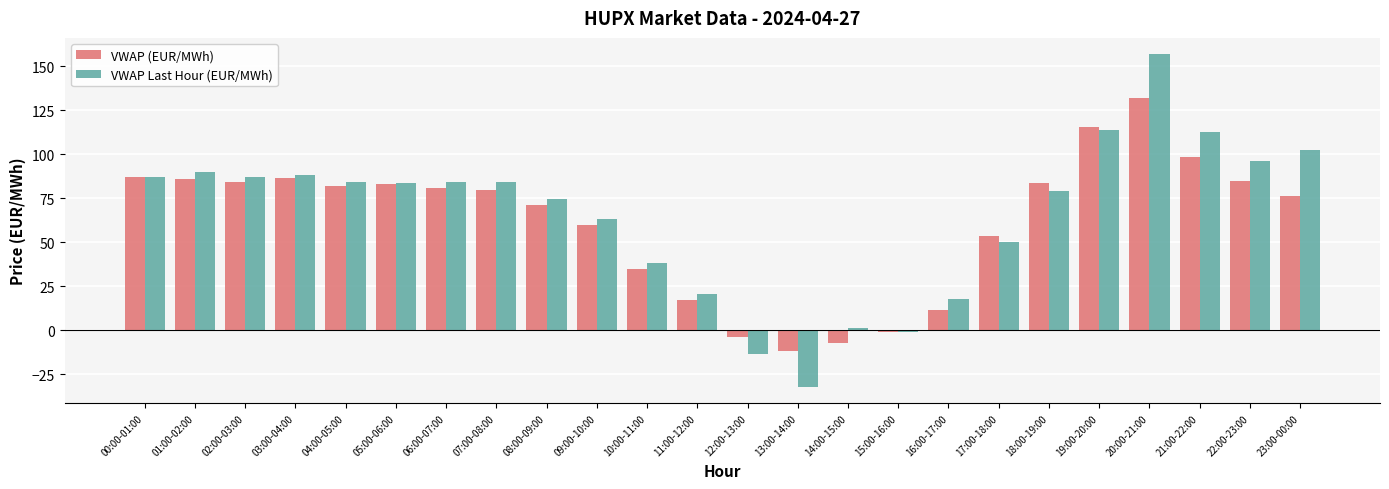

Which category has the highest value in the VWAP Last Hour (EUR/MWh) series?

20:00-21:00